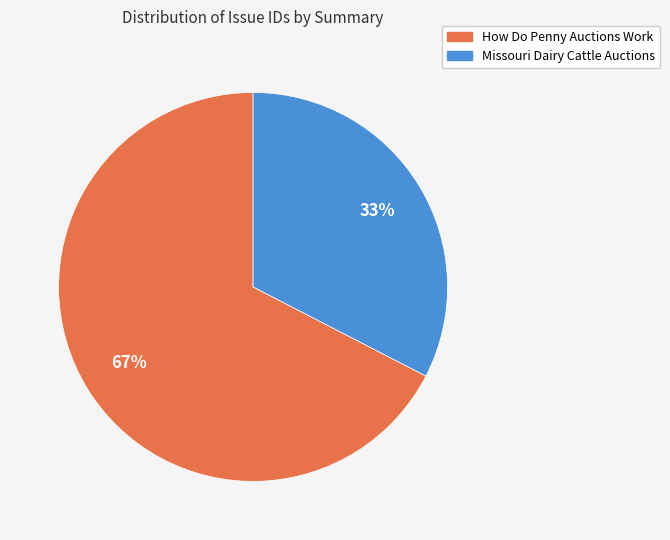

The Missouri Dairy Cattle Auctions slice represents 44% of the pie. True or false?

False